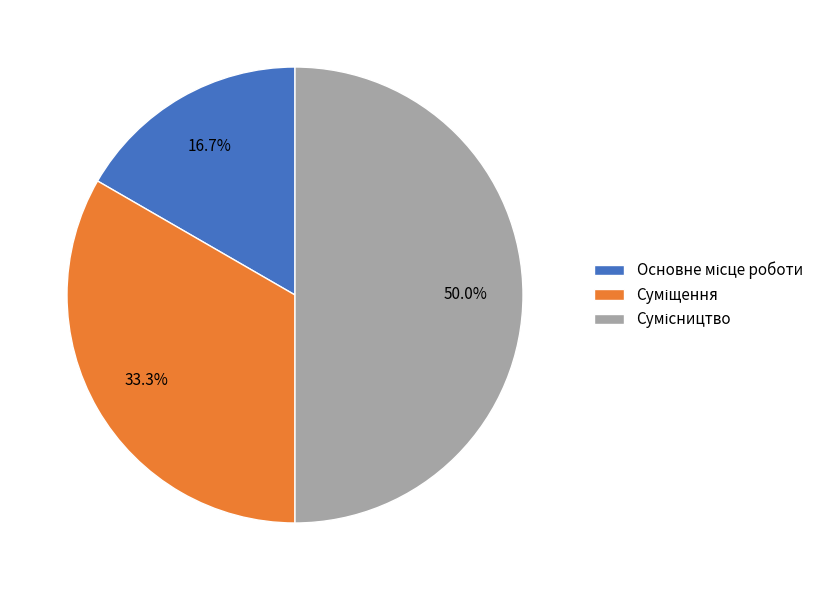

How many segments does this pie chart have?

3